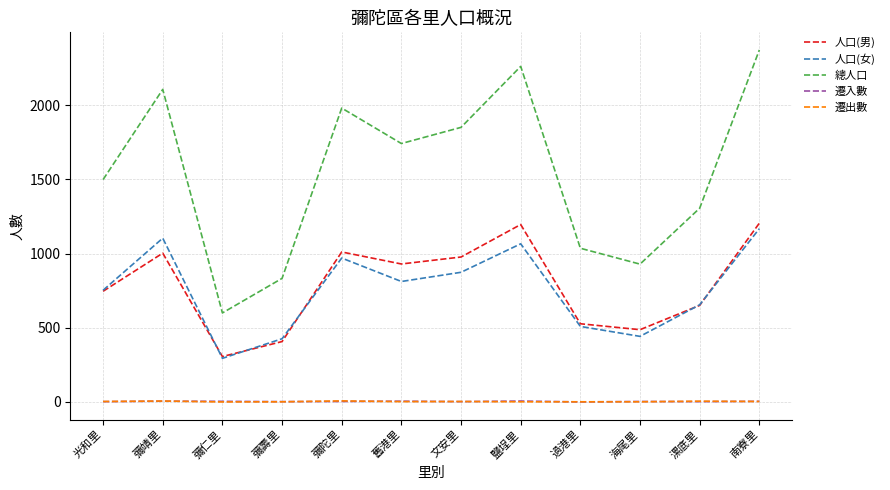

What is the sum of all 人口(女) values?

9073